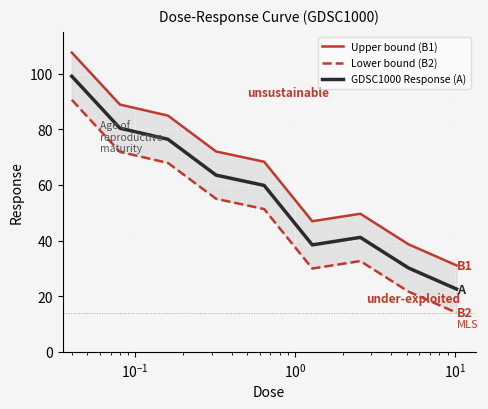

What is the smallest value displayed?

14.1